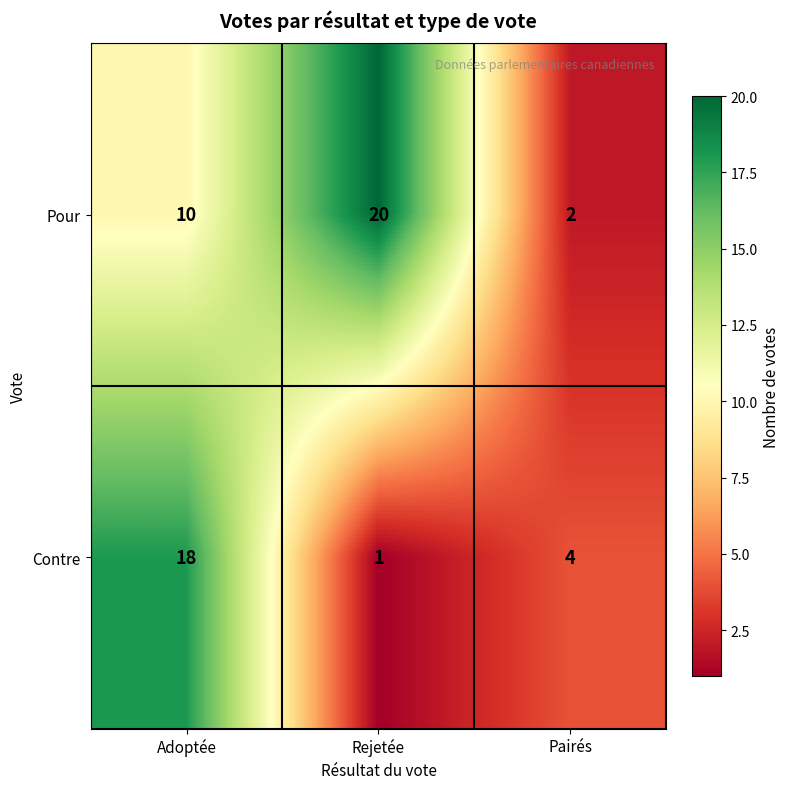

How many categories are shown in the chart?

3